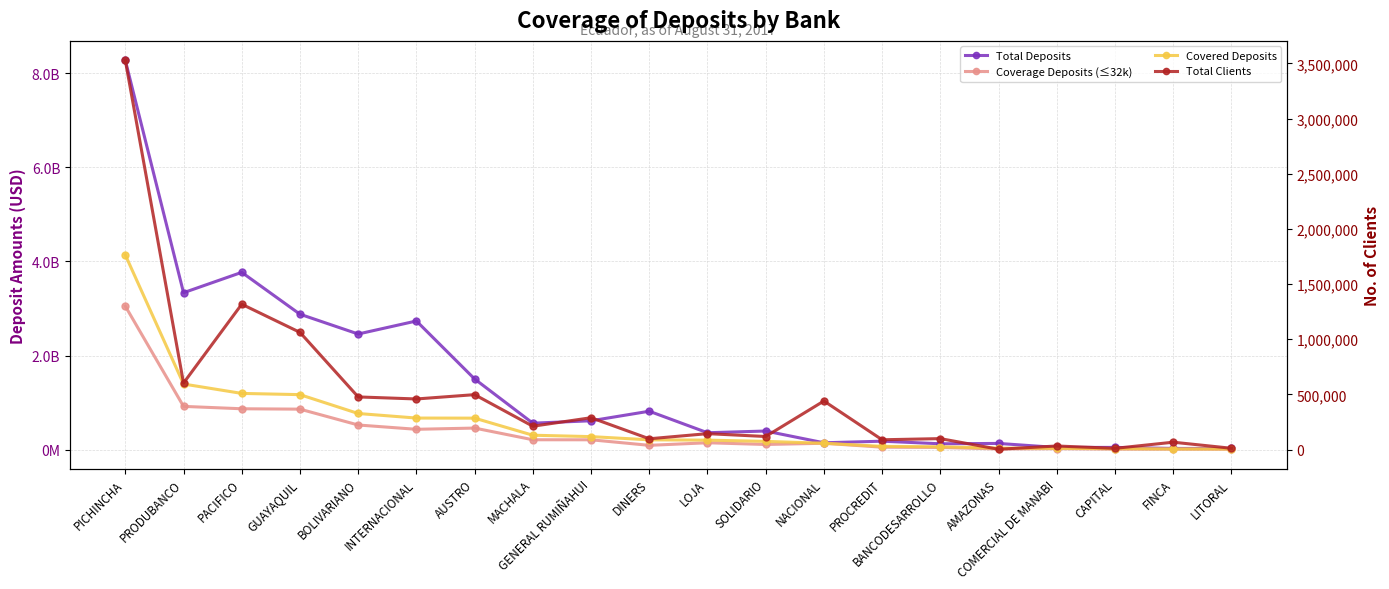

Reading right to left, transcribe all the data shown in this chart.

Total Deposits: 25463667.9	26078934.5	48317136.2	46653650.9	132668059.0	125171253.6	180235765.2	146317928.9	396145728.9	359745656.2	816886455.8	613814085.3	562934498.3	1502060495.2	2734178629.2	2457509165.9	2877976492.9	3767566741.5	3334728538.1	8271839786.8
Coverage Deposits (≤32k): 9071568.0	10949154.8	12179045.7	21291518.3	15441595.7	47423261.0	52664261.8	136457921.0	110280626.6	146833959.8	92113491.7	209990392.0	210707520.6	459108572.4	432787030.2	524283913.9	861063687.4	869114616.8	919743431.3	3048768298.5
Covered Deposits: 14479568.0	15269154.8	21427045.6	28203518.3	32753595.7	61087261.0	69784261.8	136521921.0	176232626.6	202545959.8	209201491.7	277350392.0	306995520.6	669828572.4	671795030.2	768539913.9	1169191687.4	1195322616.8	1394975431.3	4136768298.5
Total Clients: 12621.0	67637.0	12021.0	33331.0	3833.0	100113.0	89611.0	441009.0	119287.0	145115.0	98629.0	289416.0	212363.0	498451.0	459309.0	477844.0	1062604.0	1317761.0	603594.0	3527182.0